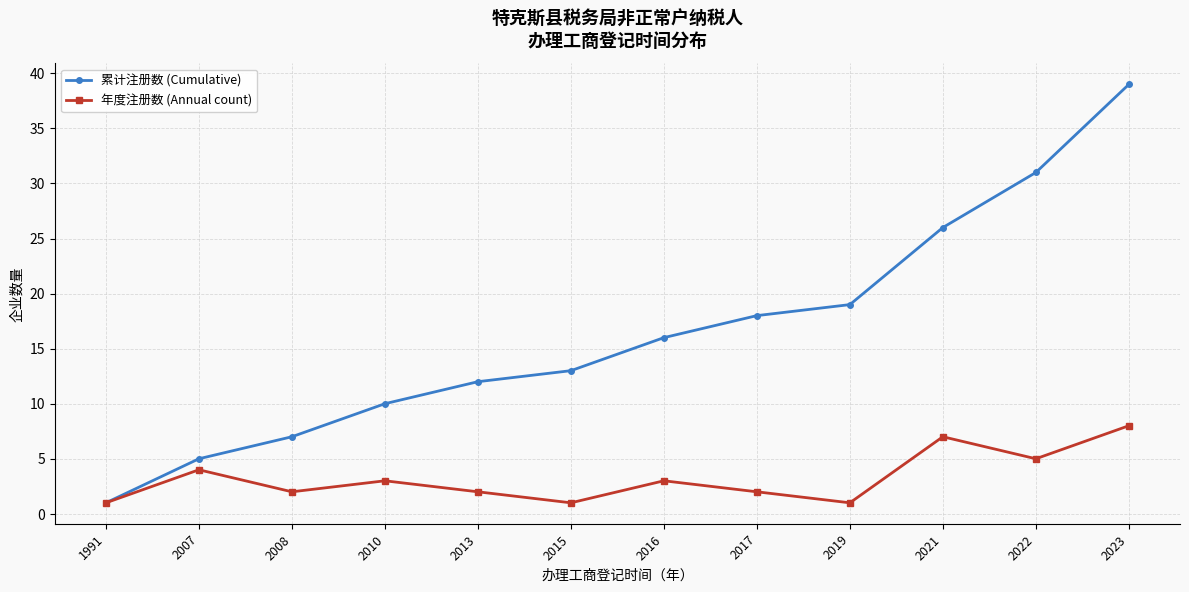

Rank the series by their average value, from highest to lowest.

累计注册数 (Cumulative), 年度注册数 (Annual count)